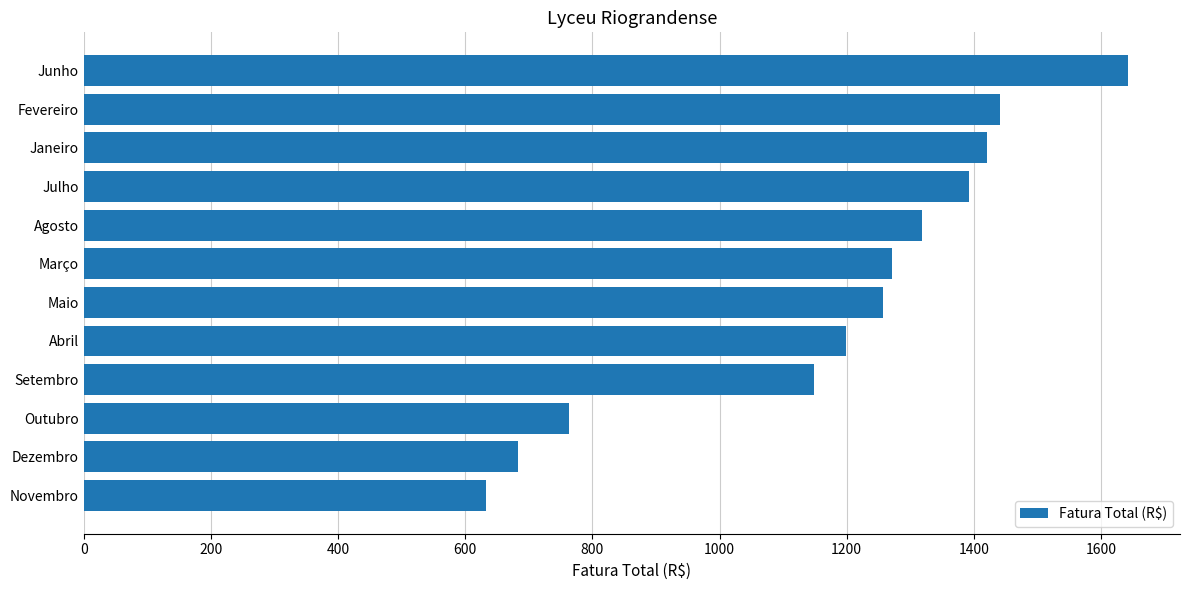

How many categories are shown in the chart?

12